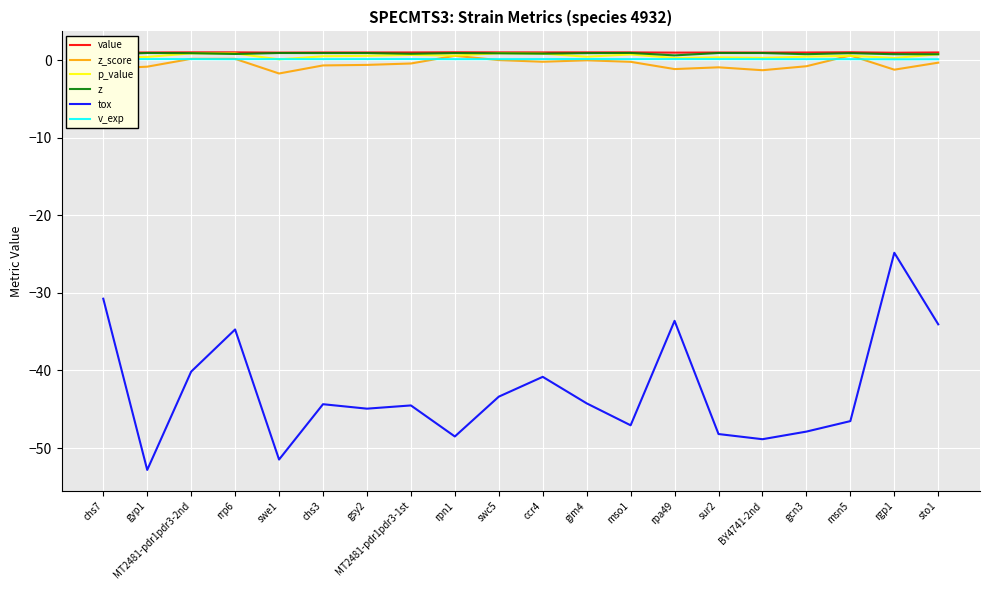

What is the average value of the tox series?

-42.6